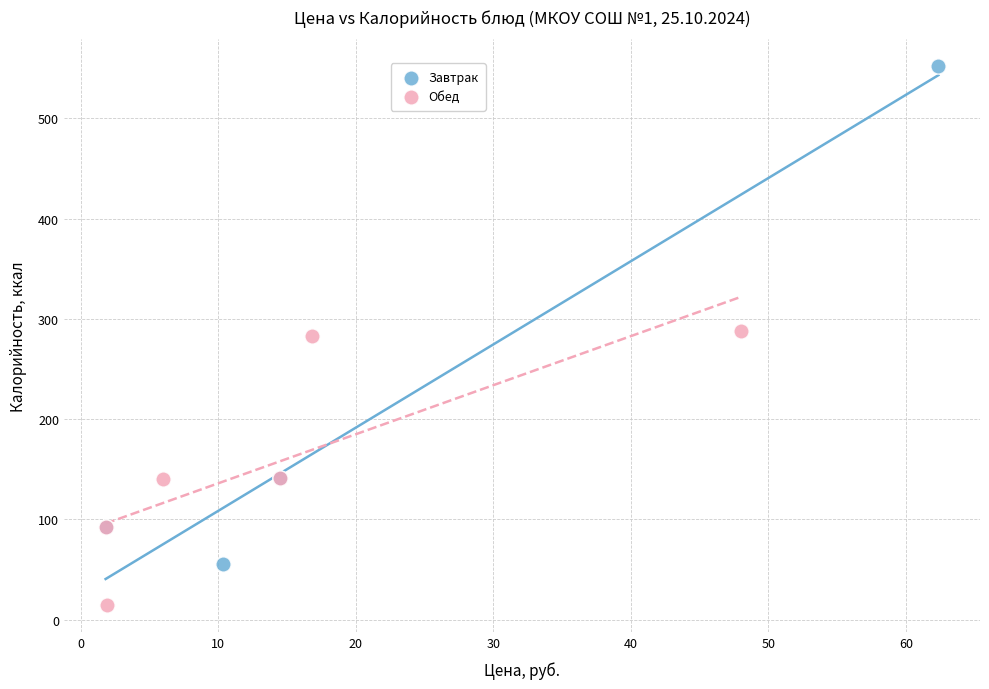

Which series contains the lowest Y value?

Обед